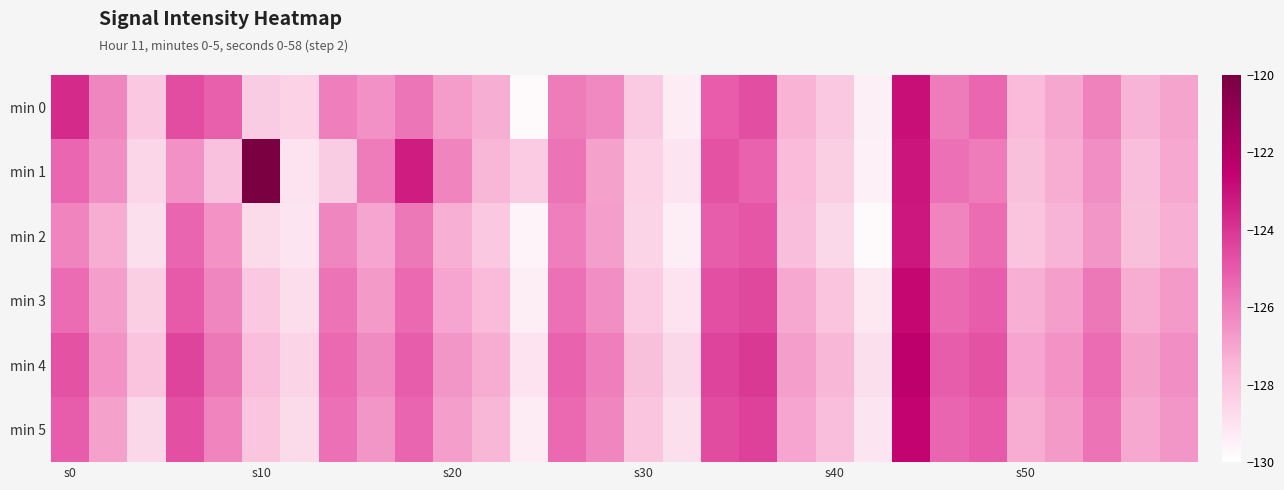

Which series has the largest range (max minus min)?

min 1